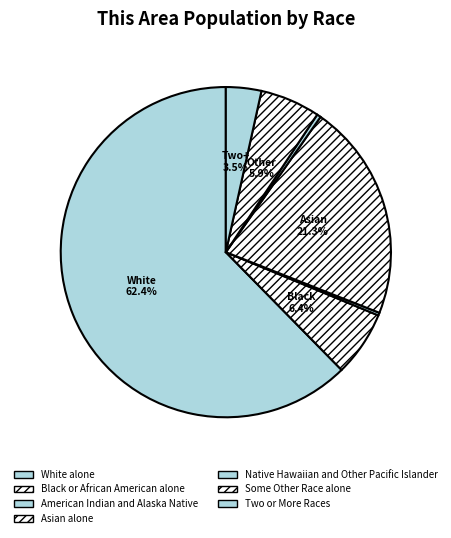

To the nearest percent, what is the difference between the largest and smallest slice percentages?

62%